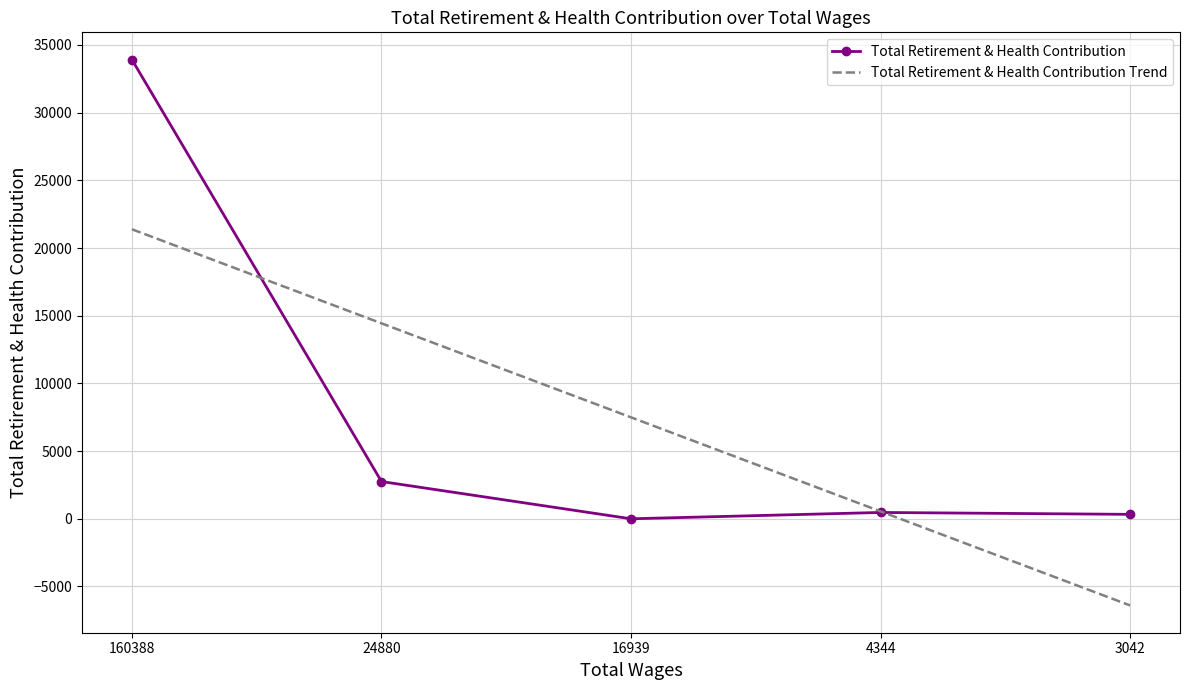

Which series has the largest range (max minus min)?

Total Retirement & Health Contribution